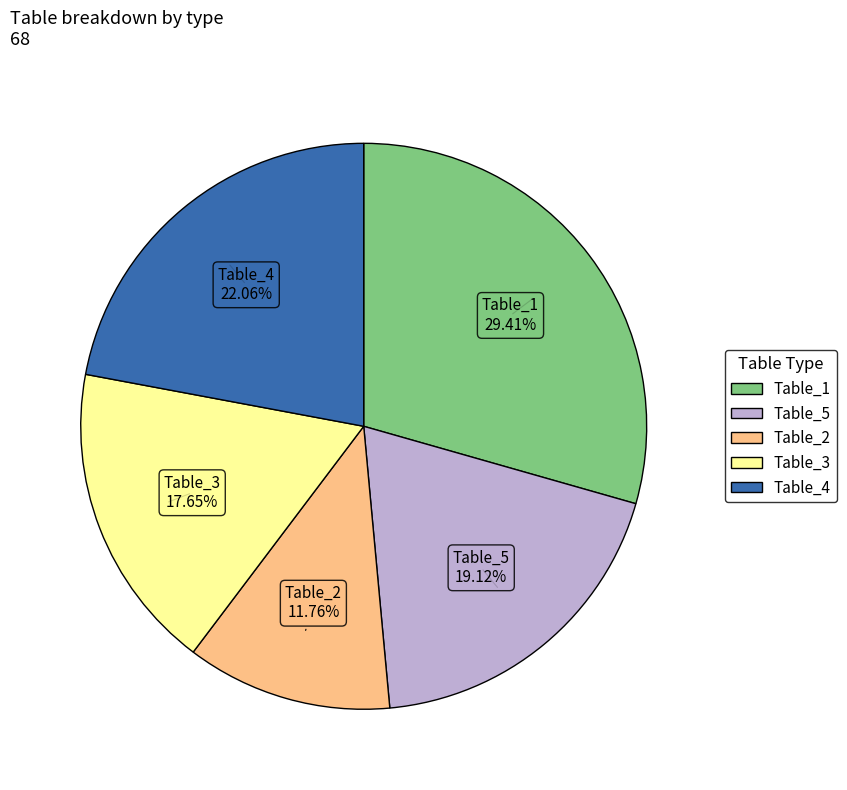

To the nearest percent, what is the difference between the largest and smallest slice percentages?

18%